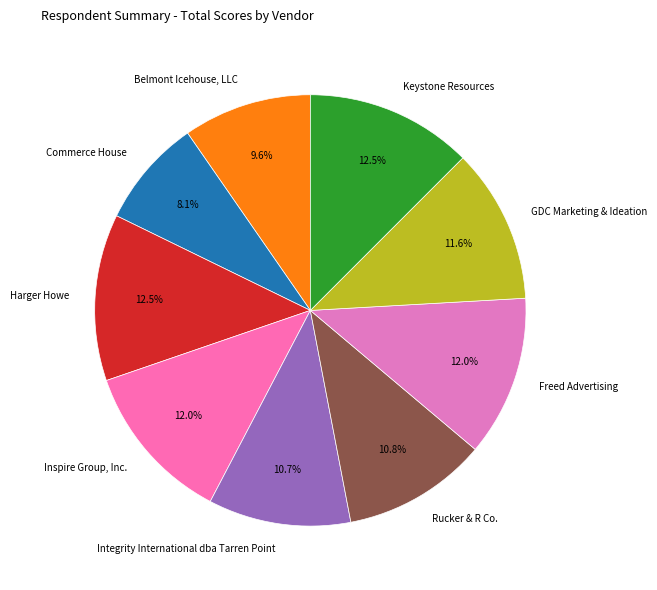

True or false: Freed Advertising accounts for 2% of the total.

False